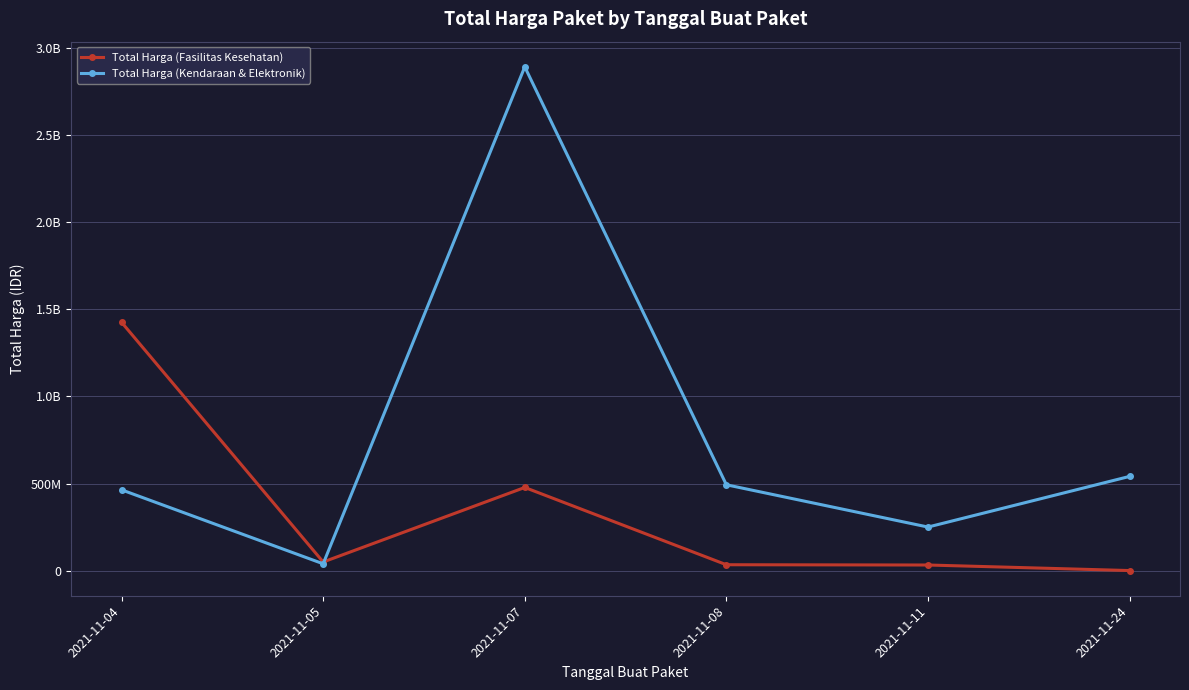

Does the chart have visible grid lines?

Yes